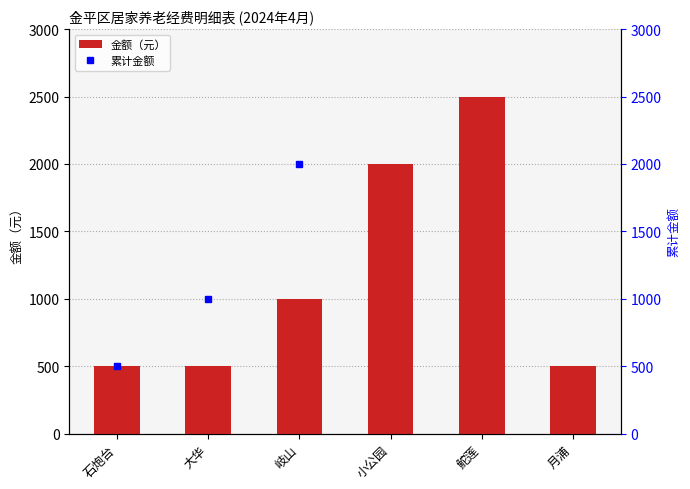

Does the chart contain stacked bars?

No